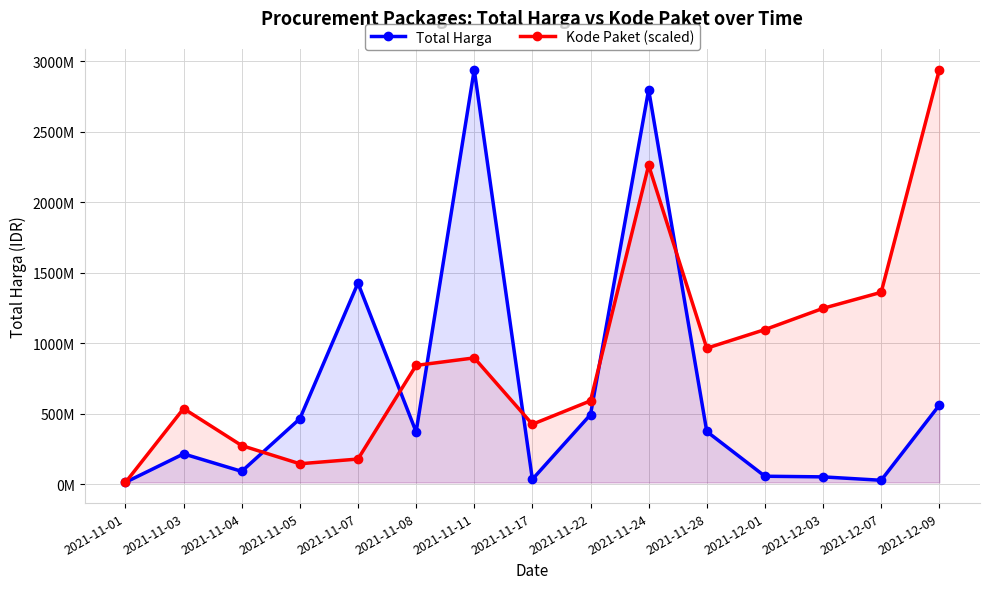

Between 2021-11-04 and 2021-11-08, which series saw the biggest shift?

Kode Paket (scaled)